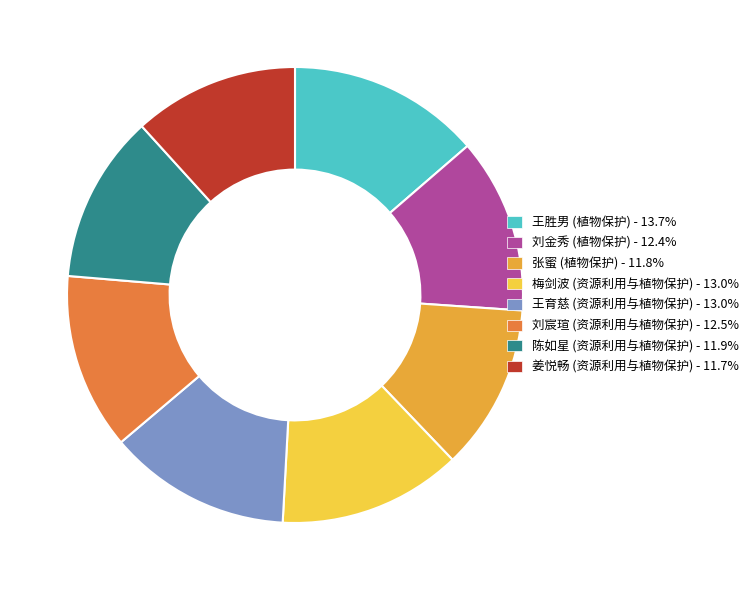

Which has a higher value, 王胜男 (植物保护) or 刘金秀 (植物保护)?

王胜男 (植物保护)